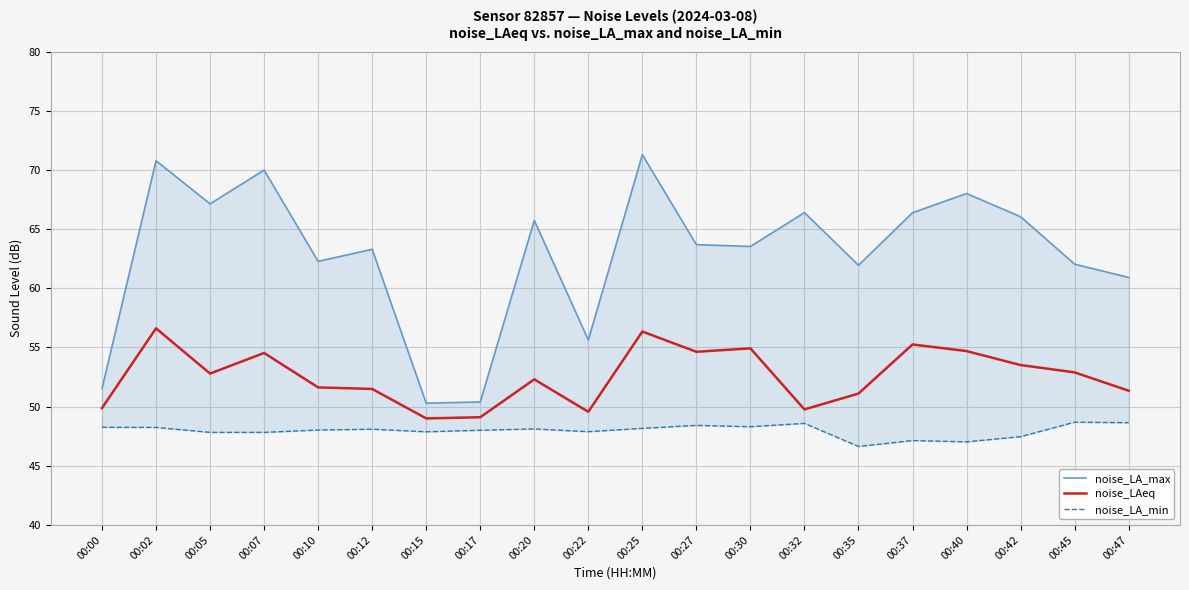

What is the sum of the noise_LA_max values at 00:45 and 00:10?

124.3